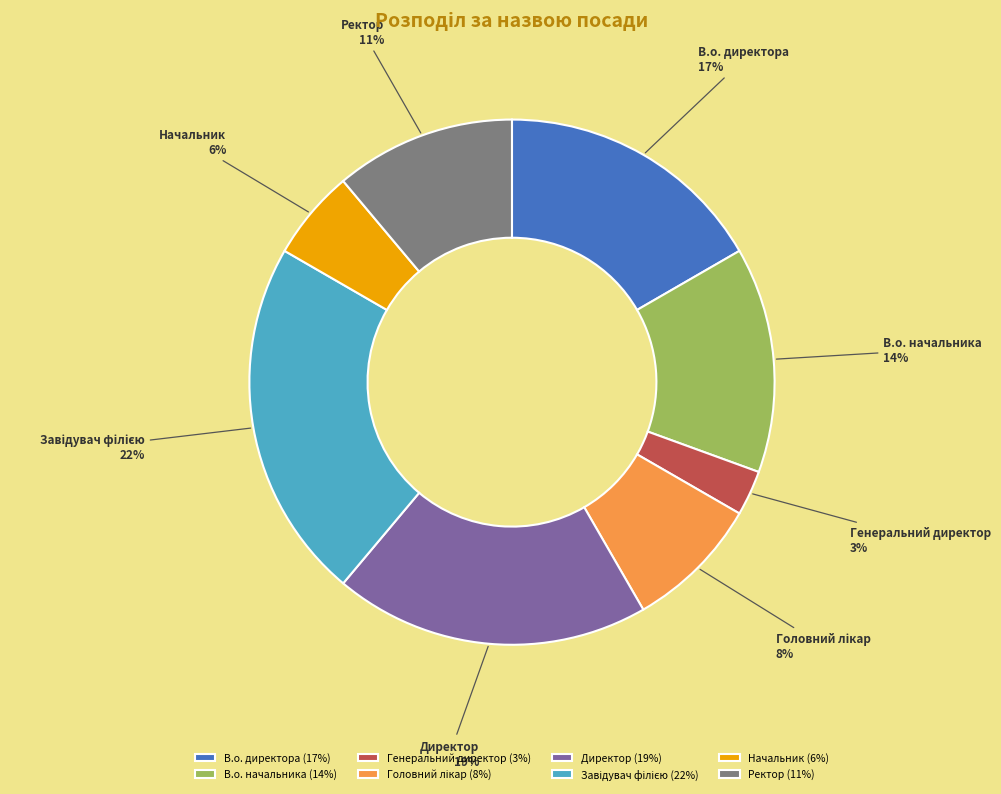

How many slices are in this pie chart?

8